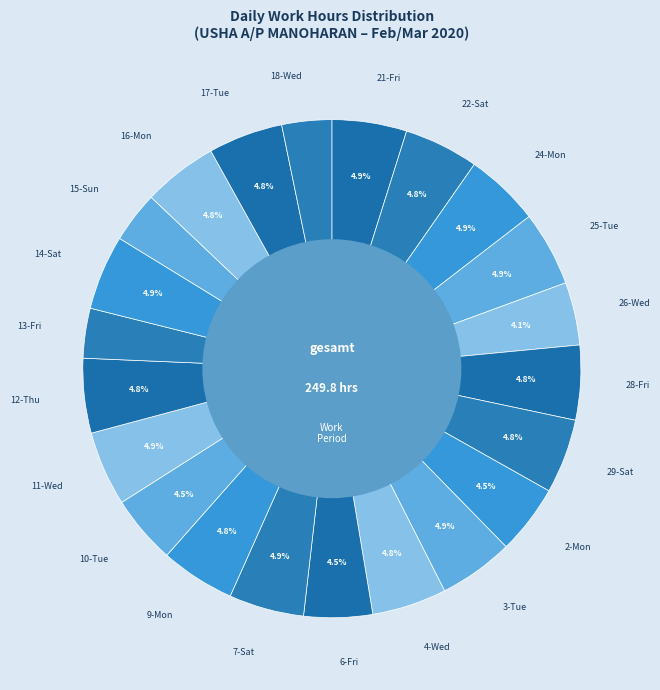

Is it true that 9-Mon is 5% of the pie?

True